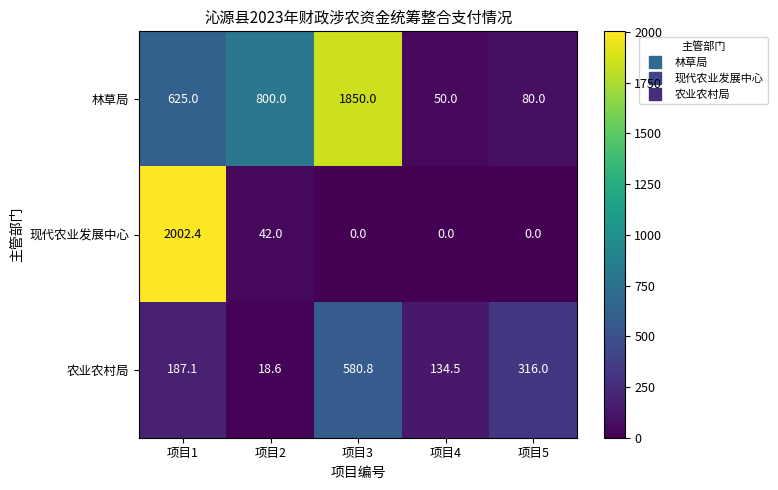

What is the average value of the 现代农业发展中心 series?

408.9